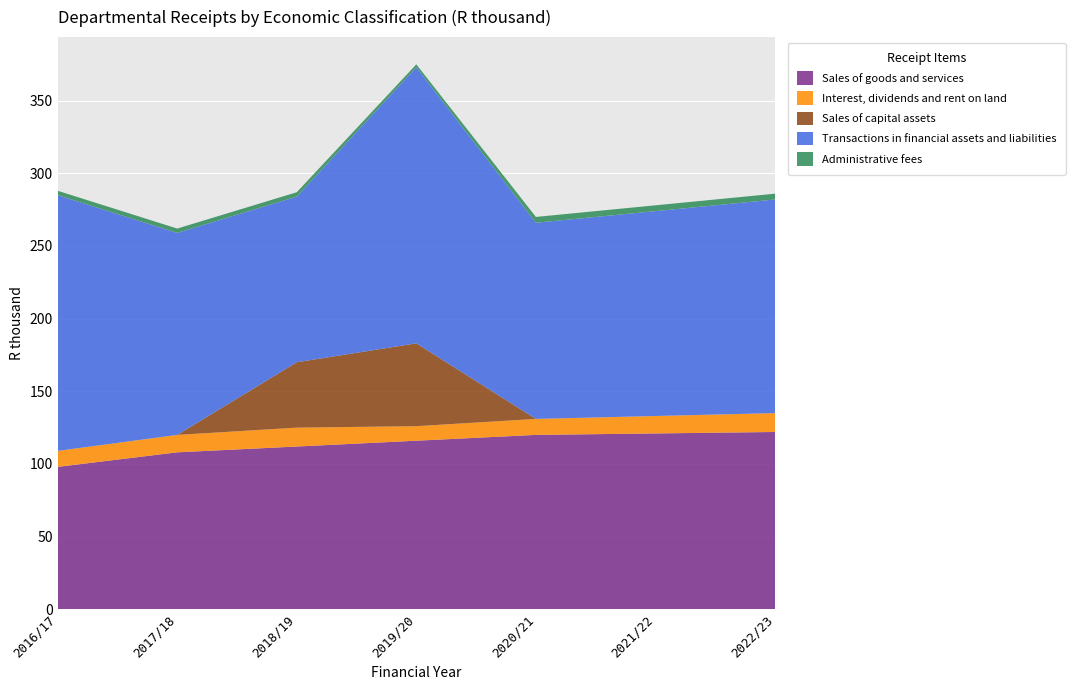

Reading right to left, extract all data points from this chart.

Sales of goods and services: 2022/23=122	2021/22=121	2020/21=120	2019/20=116	2018/19=112	2017/18=108	2016/17=98
Interest, dividends and rent on land: 2022/23=13	2021/22=12	2020/21=11	2019/20=10	2018/19=13	2017/18=12	2016/17=11
Sales of capital assets: 2022/23=0	2021/22=0	2020/21=0	2019/20=57	2018/19=45	2017/18=0	2016/17=0
Transactions in financial assets and liabilities: 2022/23=147	2021/22=141	2020/21=135	2019/20=190	2018/19=114	2017/18=139	2016/17=176
Administrative fees: 2022/23=4	2021/22=4	2020/21=4	2019/20=2	2018/19=3	2017/18=3	2016/17=3